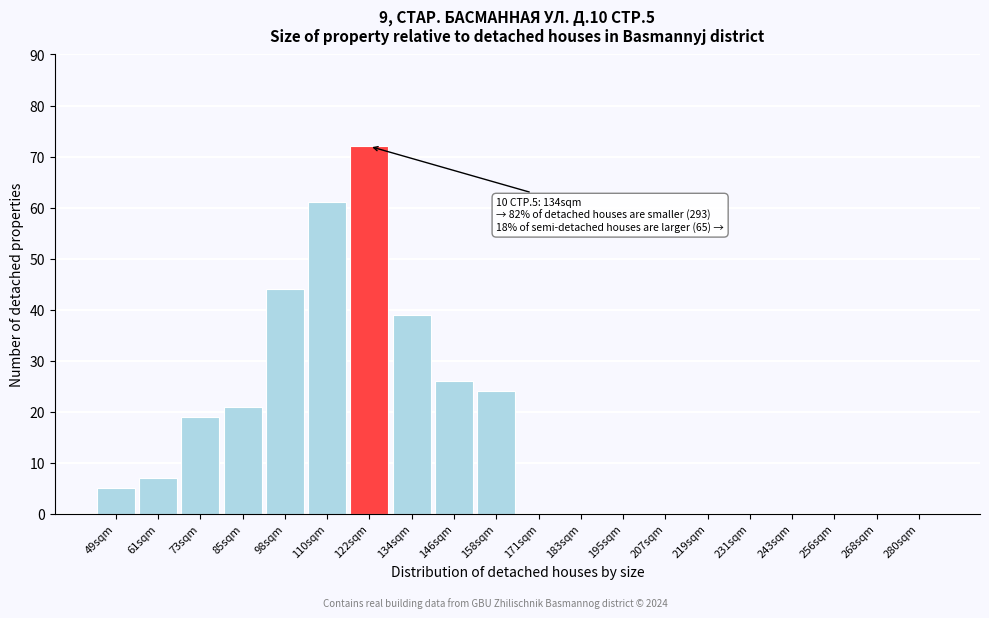

Reading left to right, extract all data points from this chart.

49sqm=5	61sqm=7	73sqm=19	85sqm=21	98sqm=44	110sqm=61	122sqm=72	134sqm=39	146sqm=26	158sqm=24	171sqm=0	183sqm=0	195sqm=0	207sqm=0	219sqm=0	231sqm=0	243sqm=0	256sqm=0	268sqm=0	280sqm=0